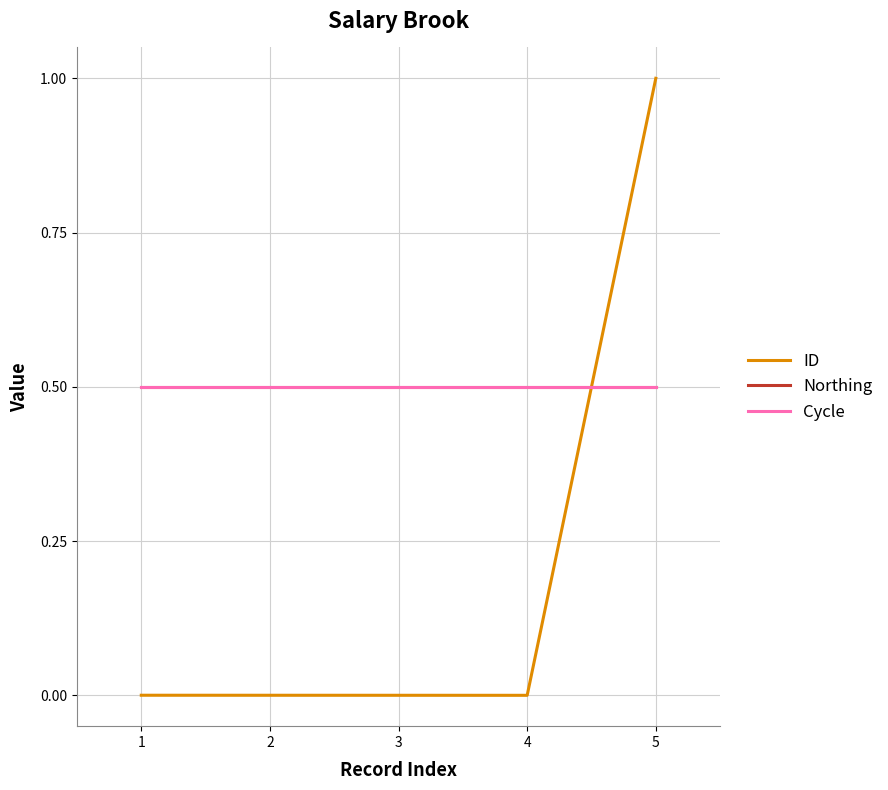

Does the chart have visible grid lines?

Yes